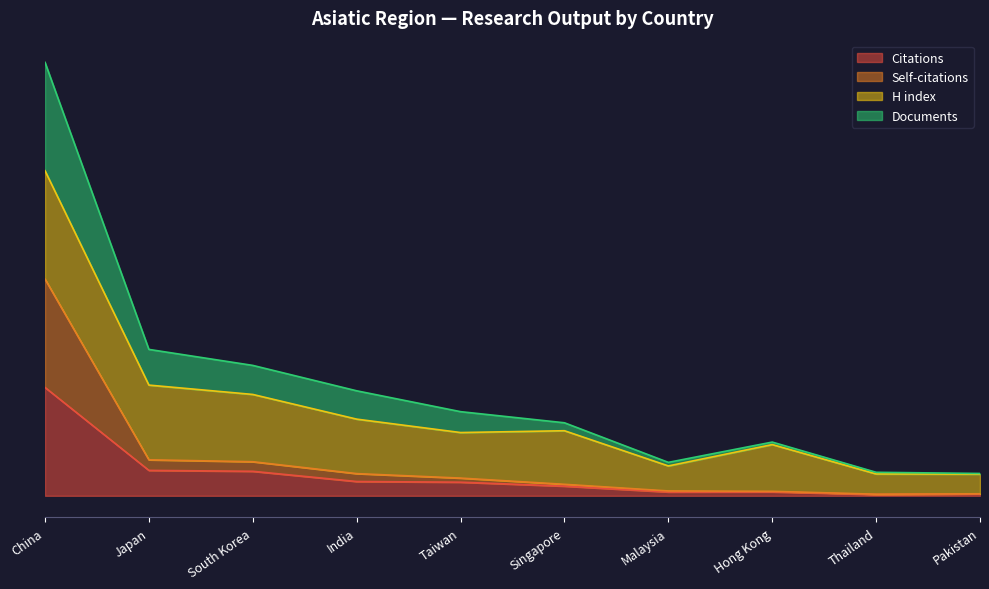

In Documents, how many points are lower than both neighbors (excluding endpoints)?

1